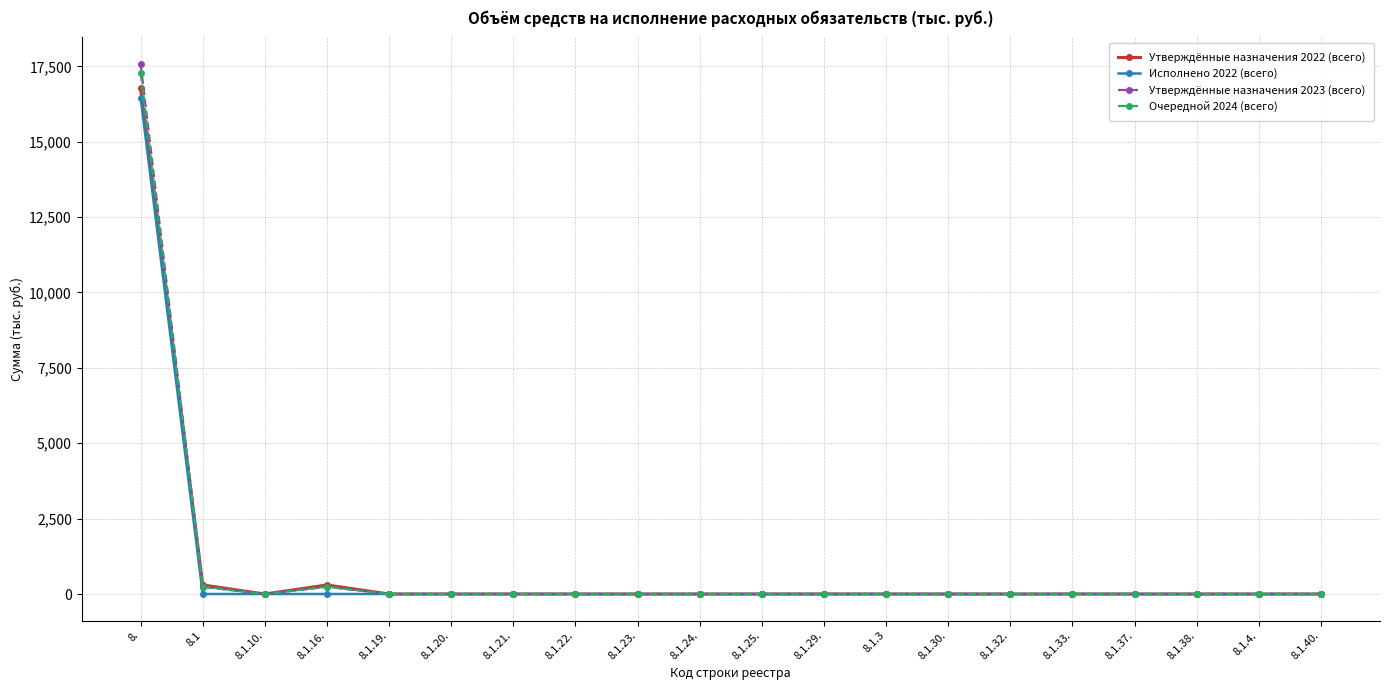

Which series has the largest range (max minus min)?

Утверждённые назначения 2023 (всего)